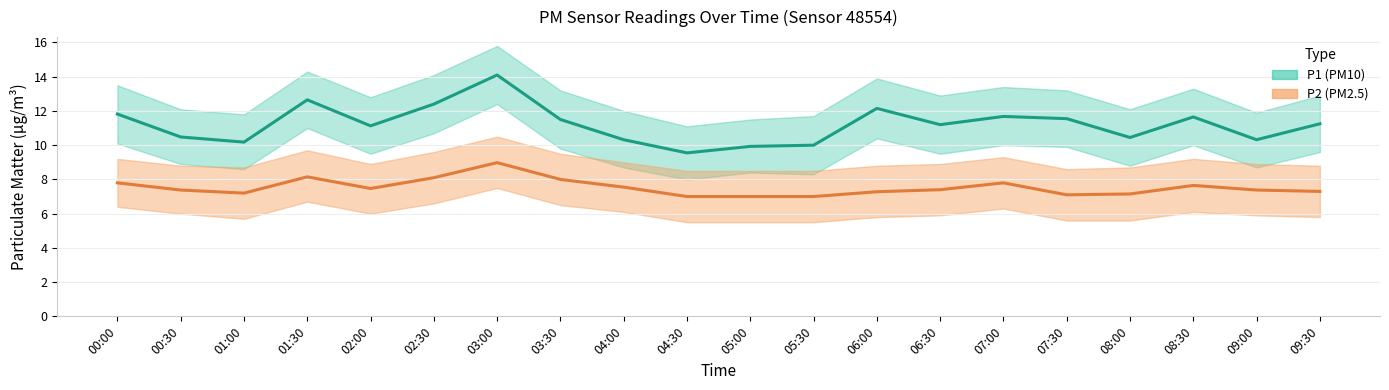

Which series changed the most between 01:30 and 06:30?

P1 (PM10)